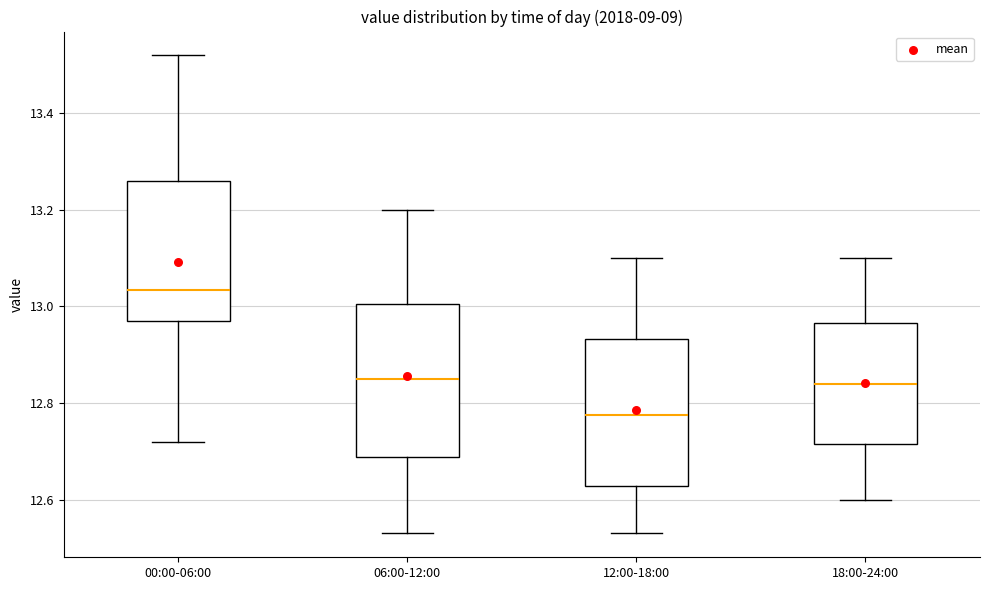

Reading left to right, read every box against the y-axis: the position of its median line, the range the box covers, and the ends of its whiskers. The values are not printed on the chart, so give them approximately, as read against the axis.

00:00-06:00: median 13.04, box 12.98 to 13.26, whiskers 12.72 to 13.52
06:00-12:00: median 12.86, box 12.68 to 13.00, whiskers 12.54 to 13.20
12:00-18:00: median 12.78, box 12.62 to 12.94, whiskers 12.54 to 13.10
18:00-24:00: median 12.84, box 12.72 to 12.96, whiskers 12.60 to 13.10